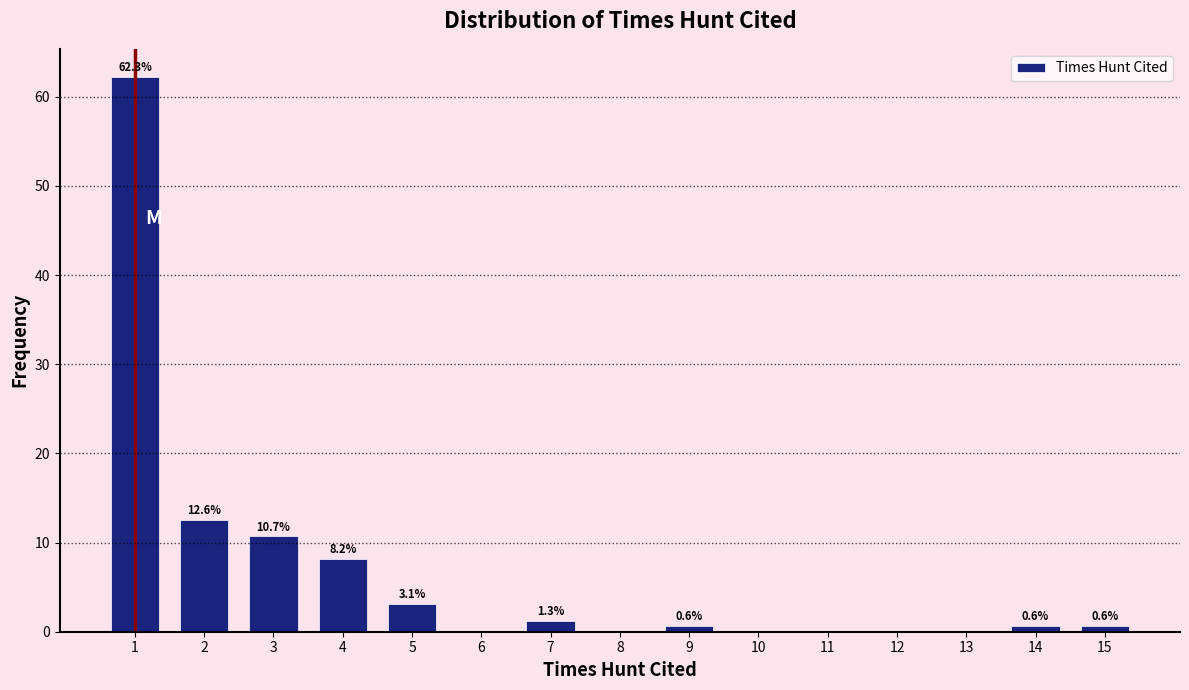

Over which range of the x-axis is the bar tallest?

0.5 to 1.5